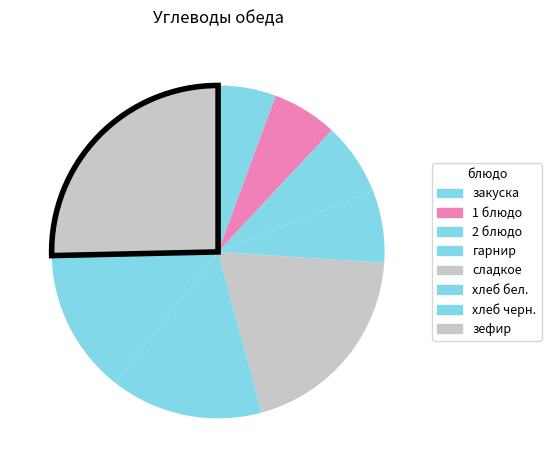

Do 1 блюдо and 2 блюдо together represent more than half of the pie?

No